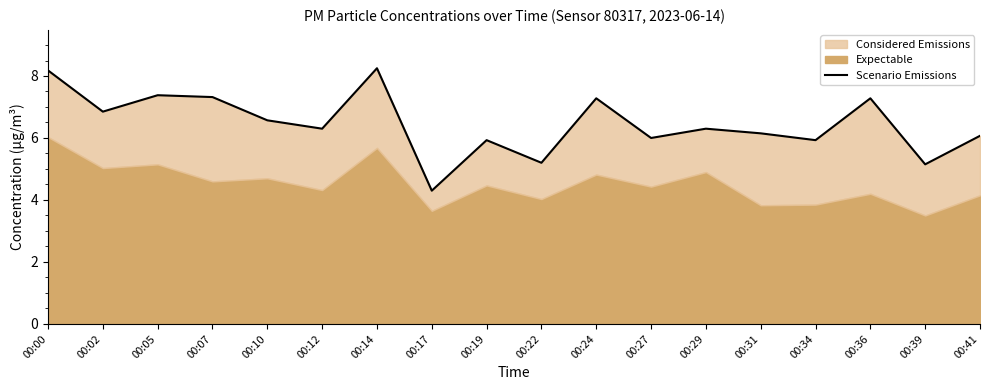

What is the minimum value shown in the chart?

4.3